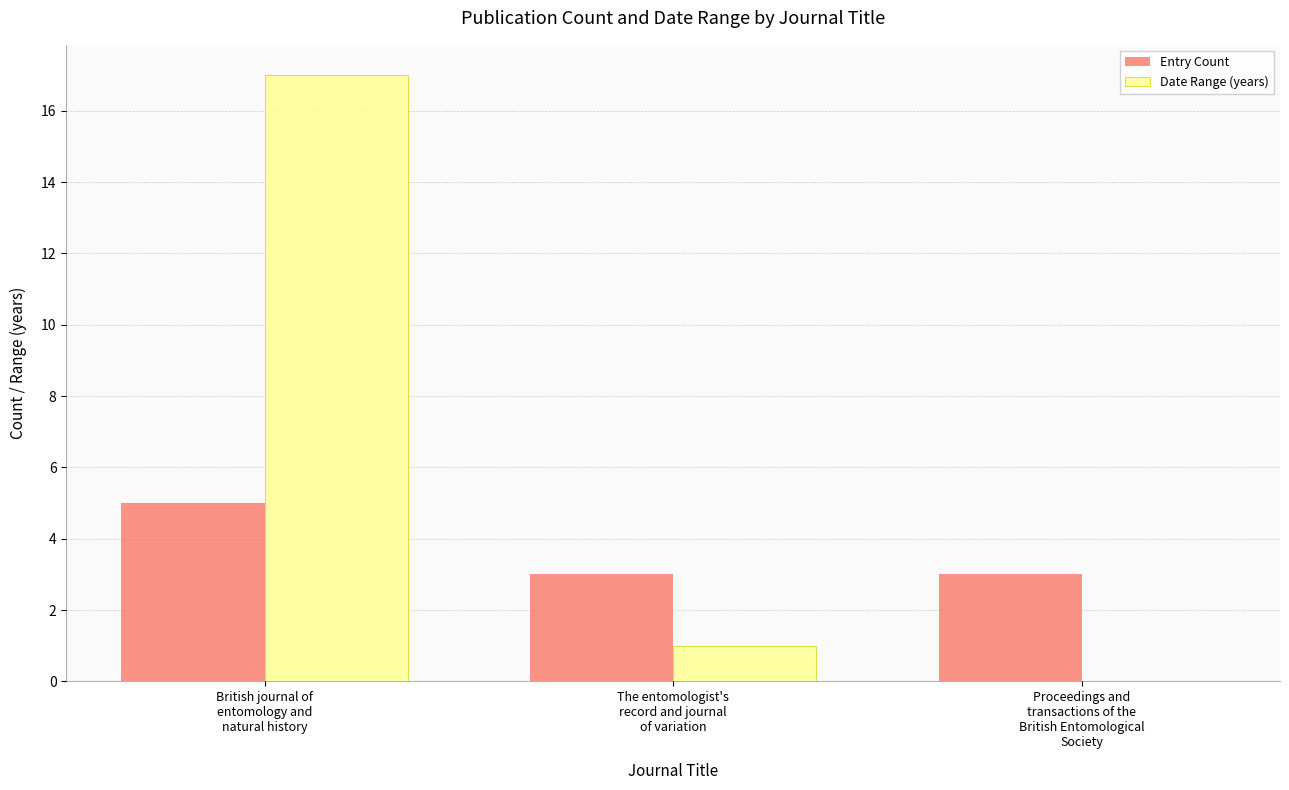

What is the maximum value for Entry Count?

5